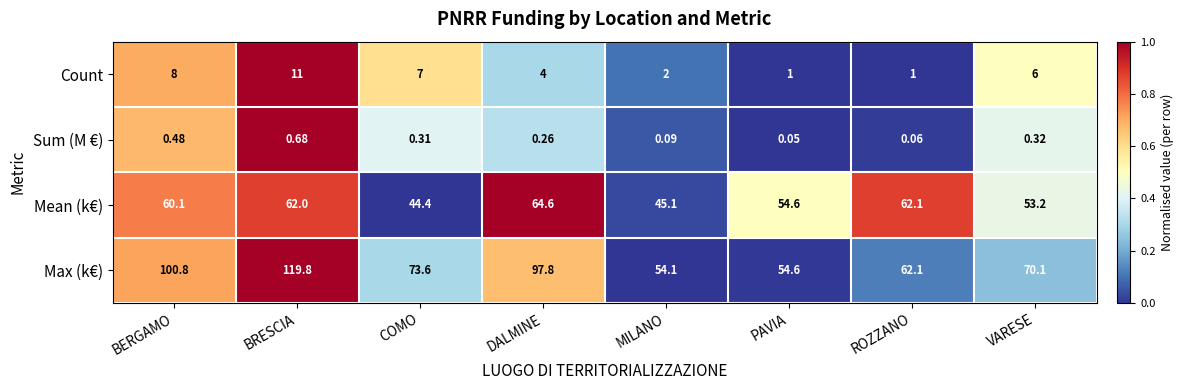

What is the spread (max minus min) of values at BERGAMO?

100.3